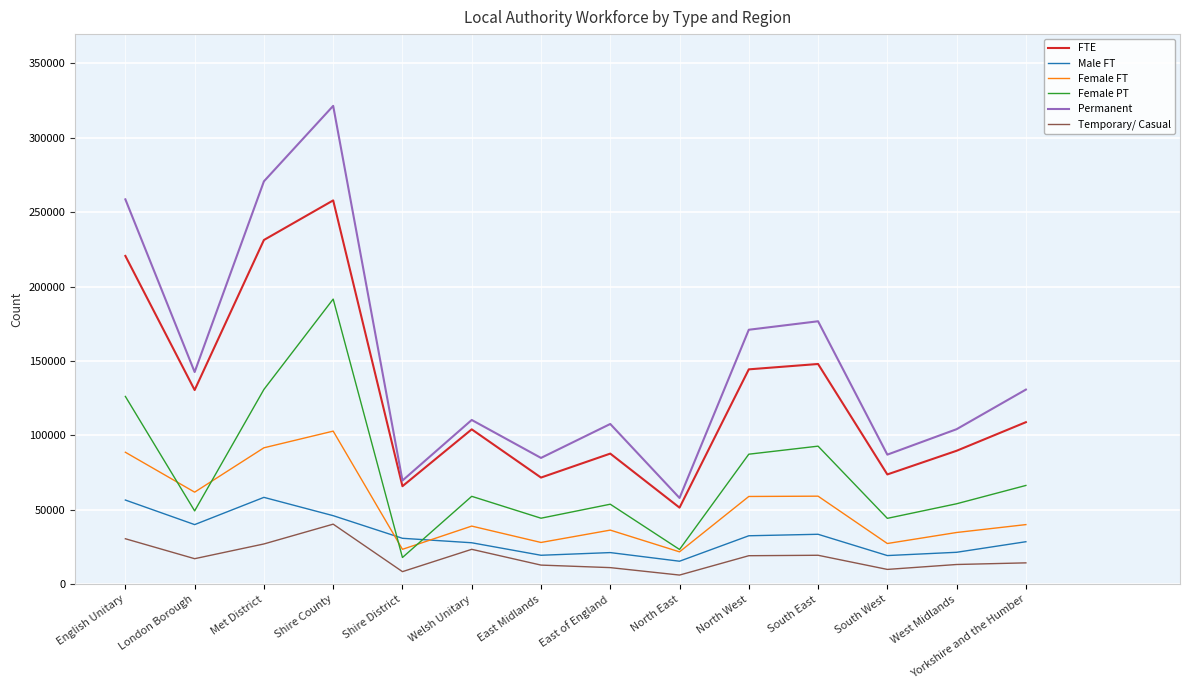

Count the number of categories in the chart.

14